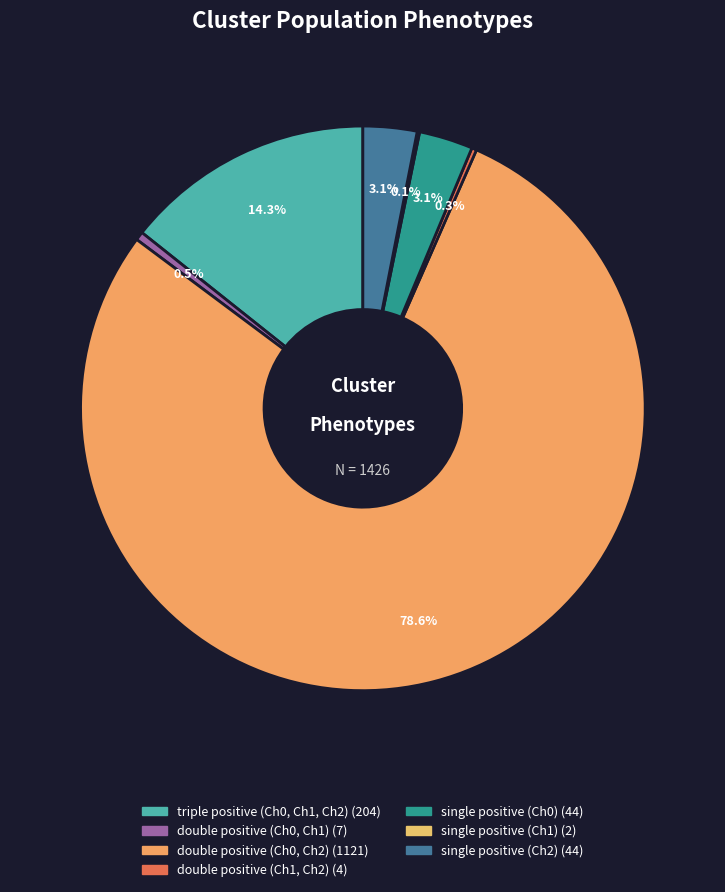

What is the ratio of the value at single positive (Ch0) to the value at single positive (Ch1)?

22.0